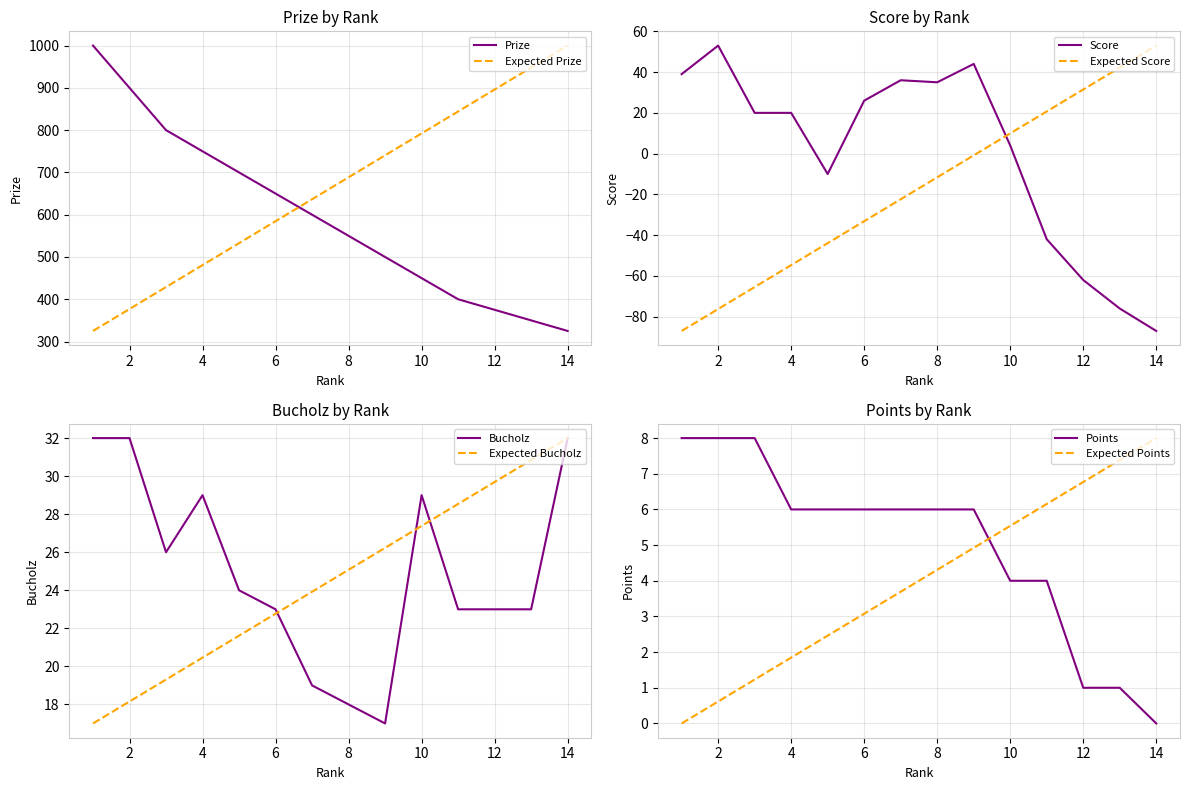

Reading right to left, list all the values displayed in this chart.

Prize: 325	350	375	400	450	500	550	600	650	700	750	800	900	1000
Score: -87	-76	-62	-42	4	44	35	36	26	-10	20	20	53	39
Bucholz: 32	23	23	23	29	17	18	19	23	24	29	26	32	32
Points: 0	1	1	4	4	6	6	6	6	6	6	8	8	8